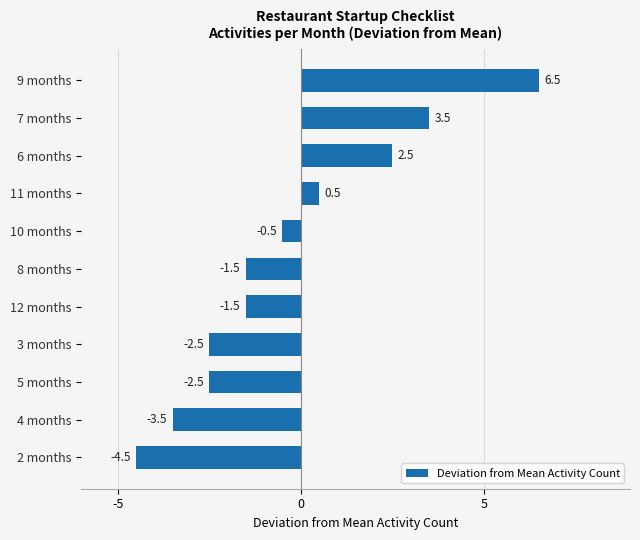

Between 8 months and 4 months, which is larger?

8 months